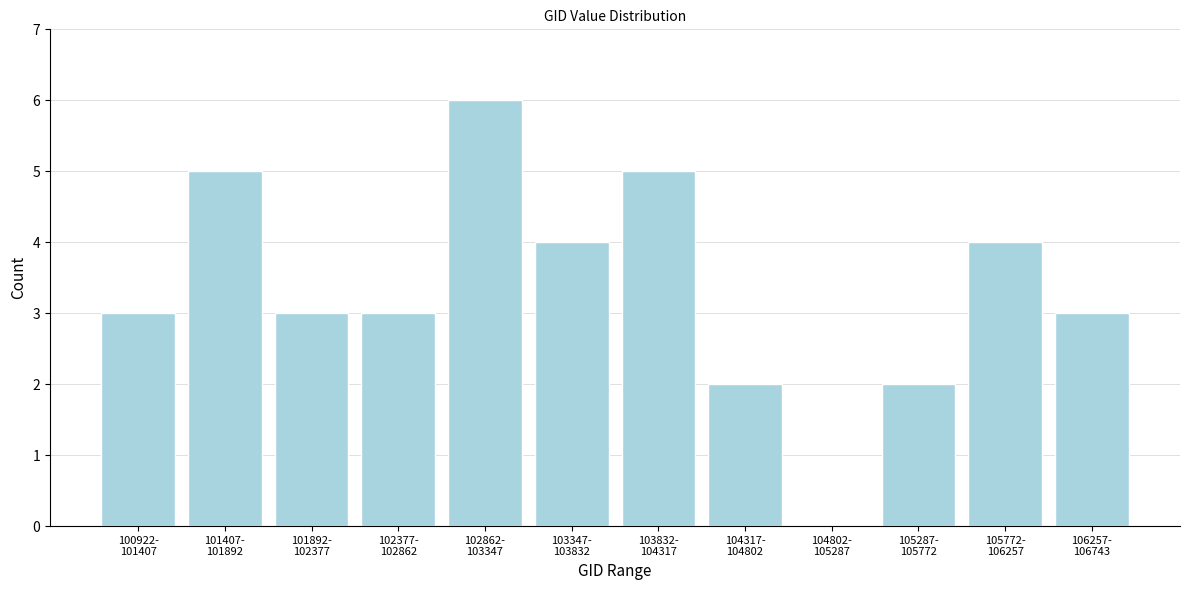

What is the maximum value shown in the chart?

6